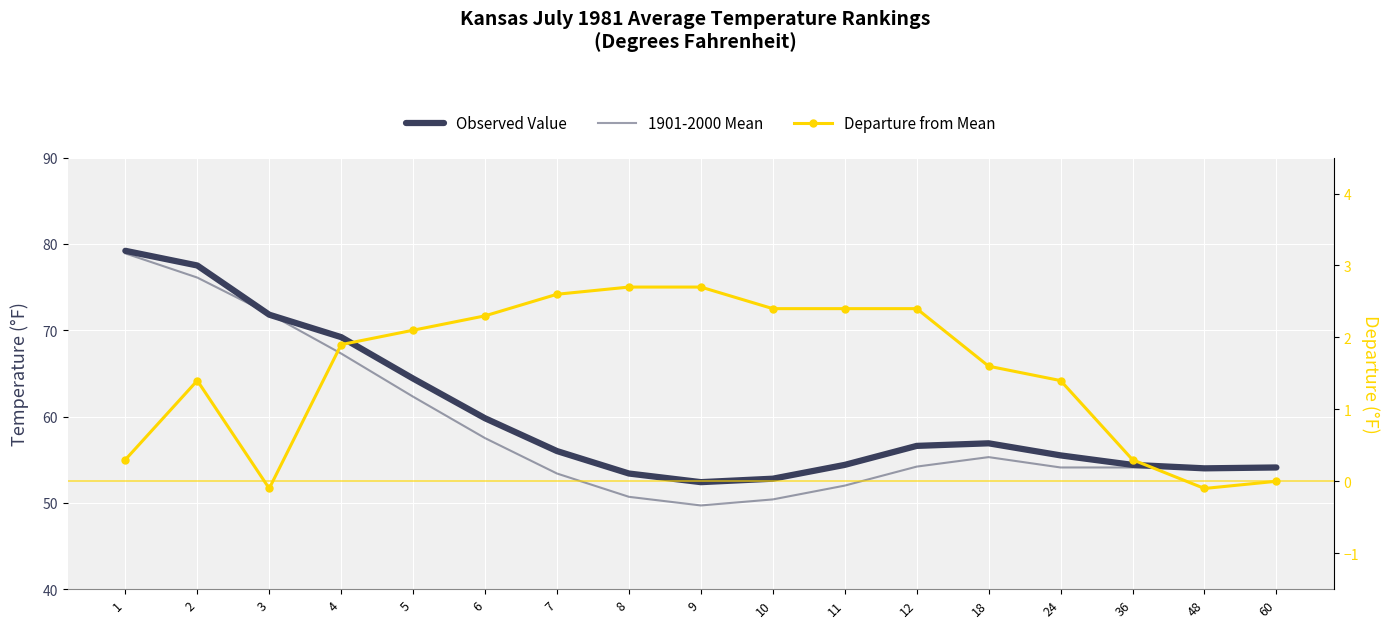

What is the maximum value for 1901-2000 Mean?

78.9